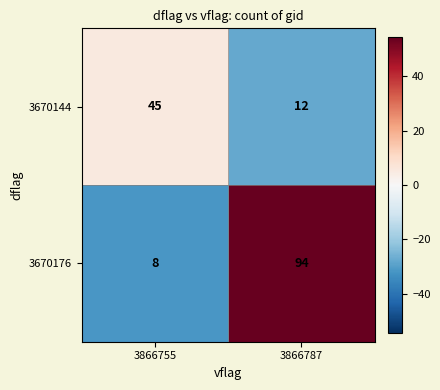

Reading left to right, transcribe all the data shown in this chart.

3670144: 3866755=45	3866787=12
3670176: 3866755=8	3866787=94